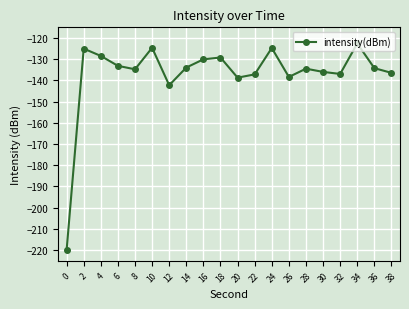

Between 12 and 16, which is larger?

16